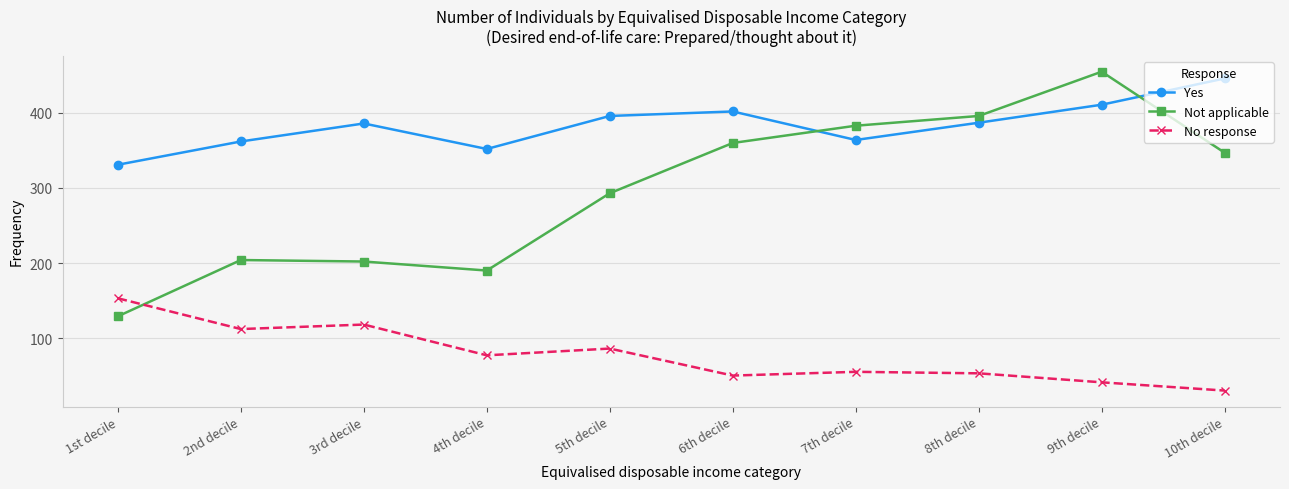

What is the difference between the second highest and minimum values in the Yes series?

80